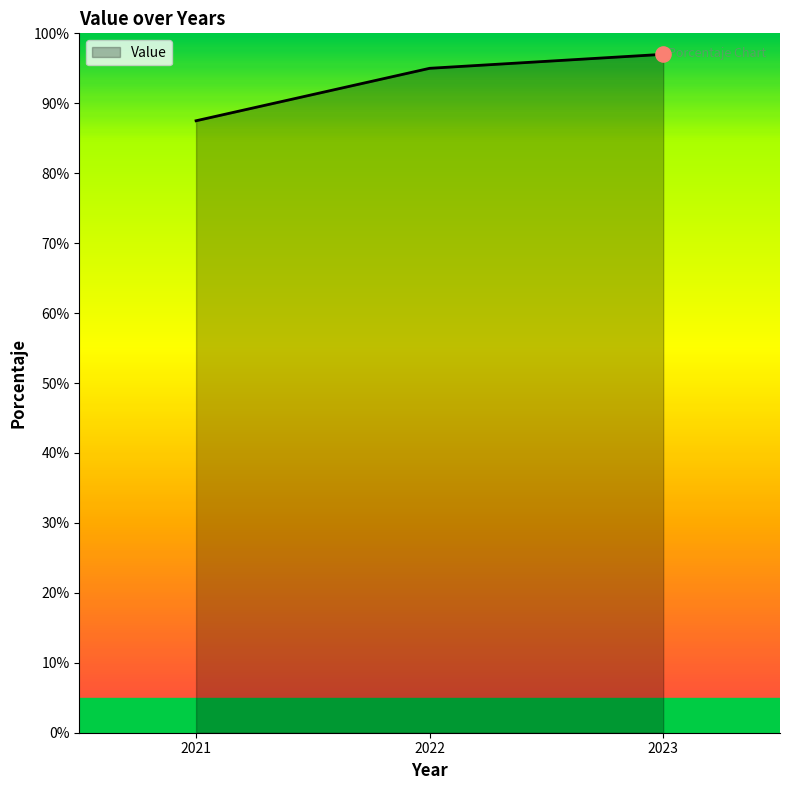

Which has a higher value, 2022 or 2023?

2023